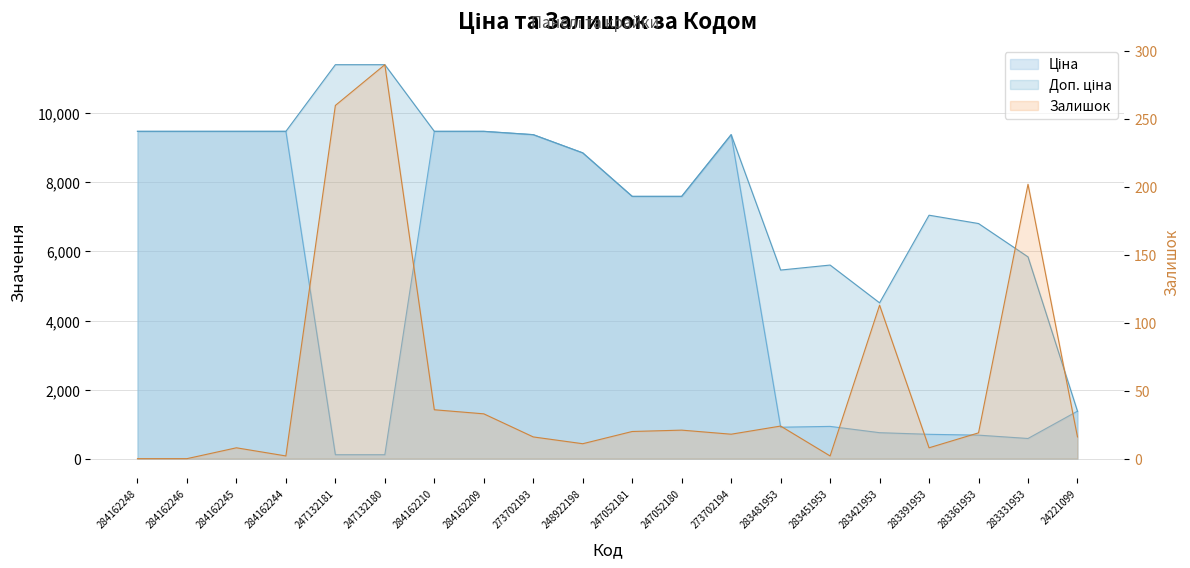

How many interior local valleys does the Ціна series have?

2